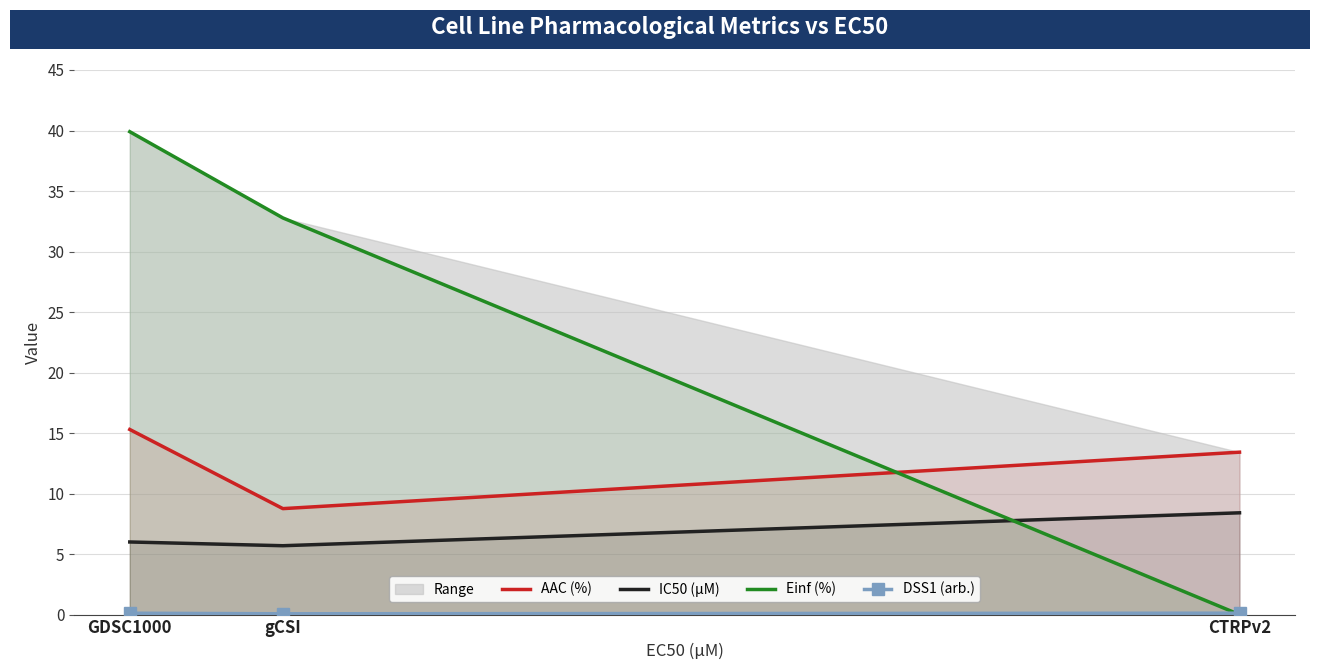

At which category is the sum across all series the highest?

GDSC1000